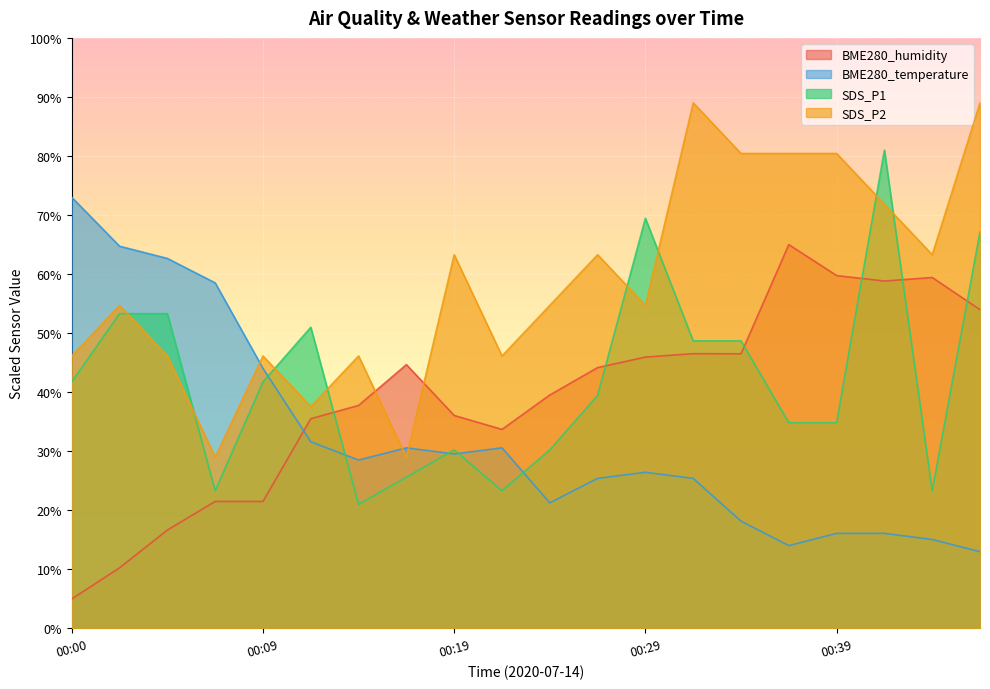

What value does the BME280_temperature series have at 00:02?

64.7